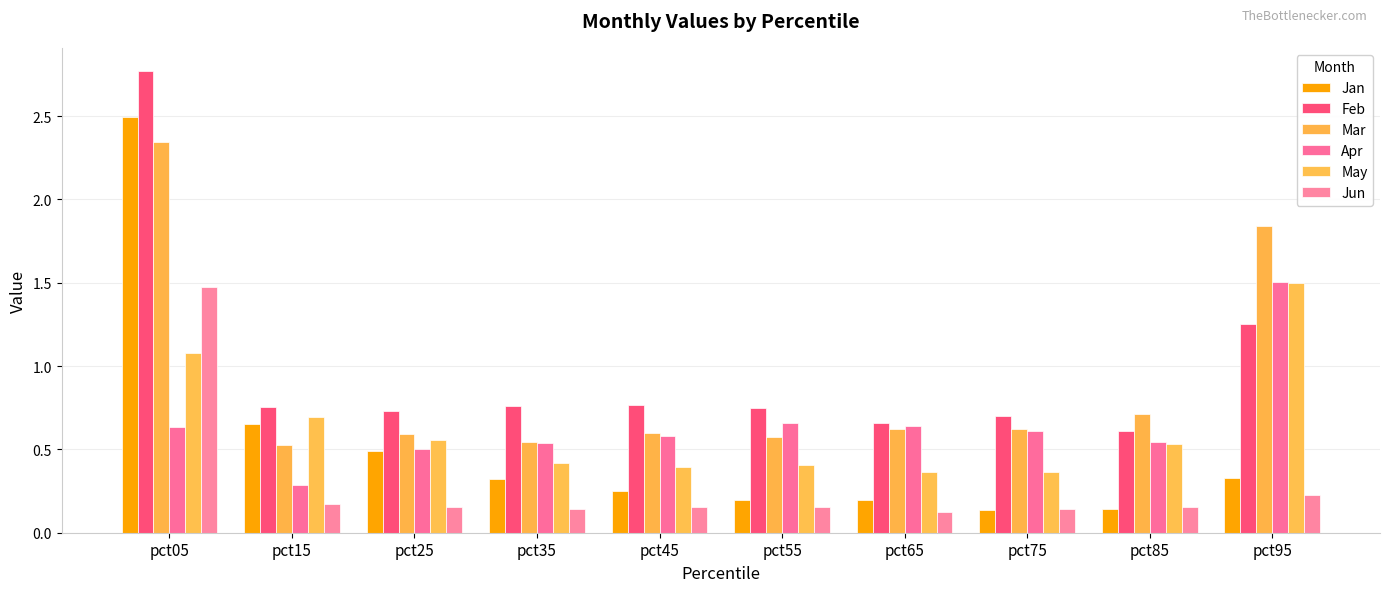

The value of Jun at pct15 is 0.2. True or false?

True